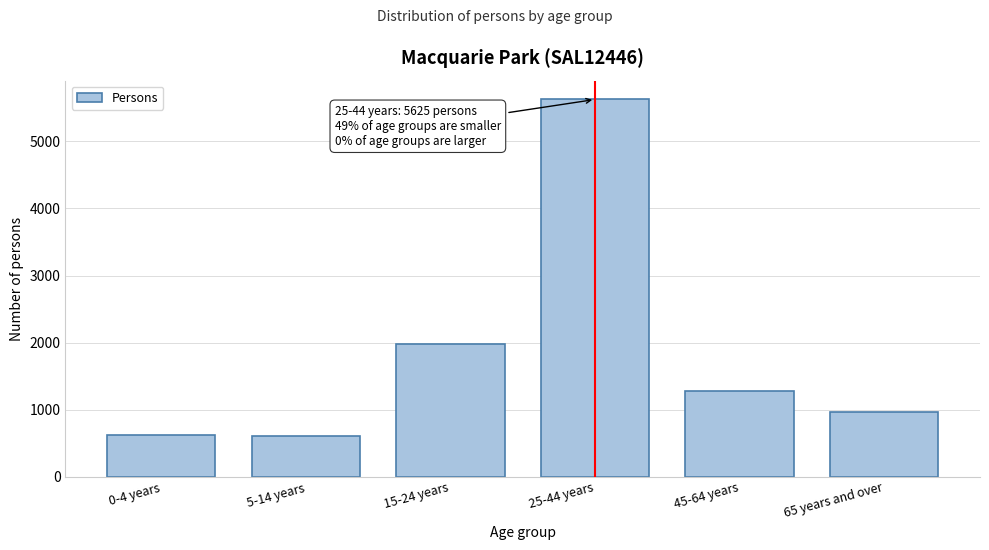

The value at 0-4 years is 628. True or false?

True